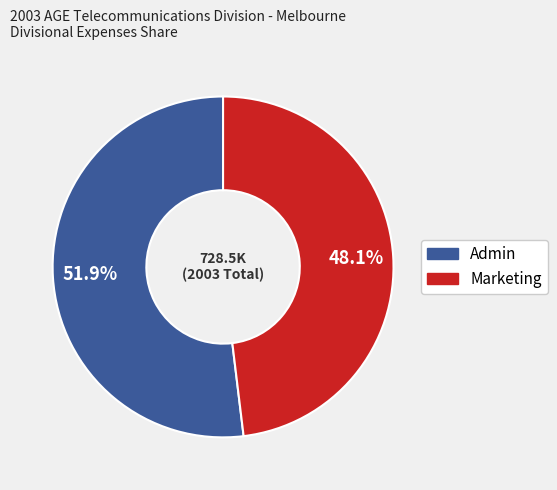

Is there any slice that represents more than half of the pie?

Yes